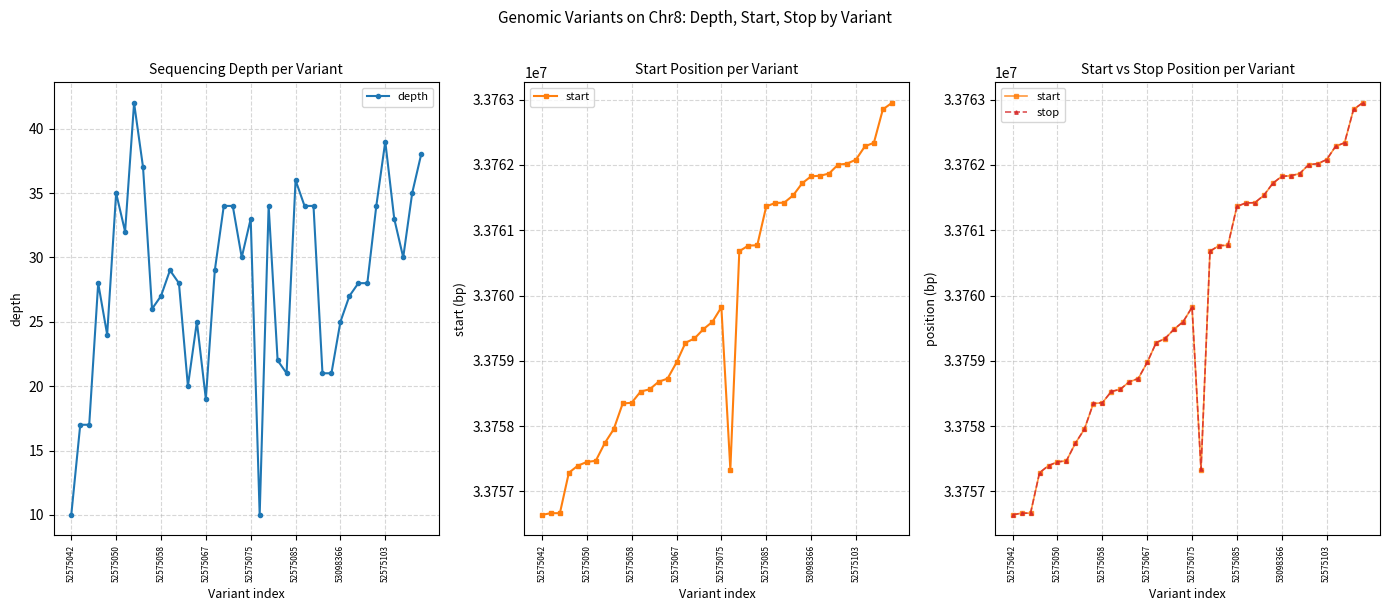

How many values in the stop series are below 33759598?

20